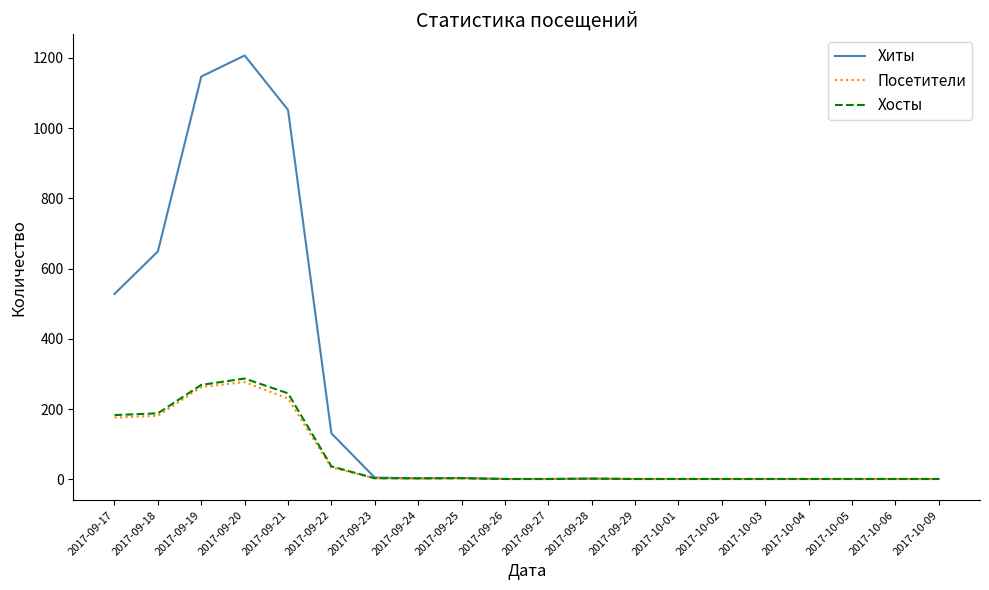

Between 2017-09-19 and 2017-09-23, which series saw the biggest shift?

Хиты